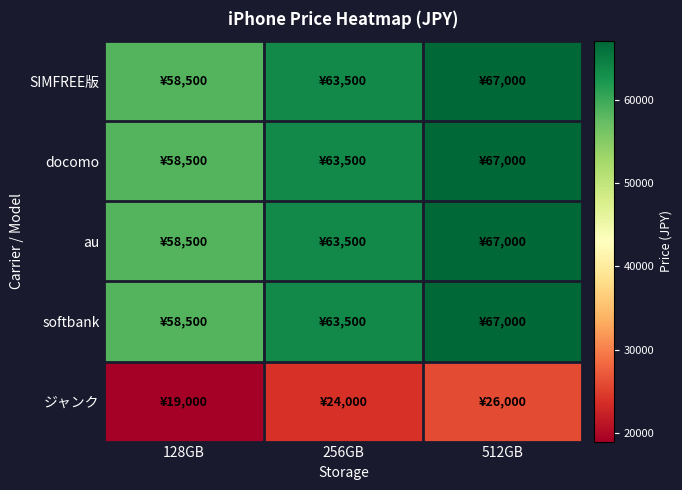

What is the smallest value displayed?

19000